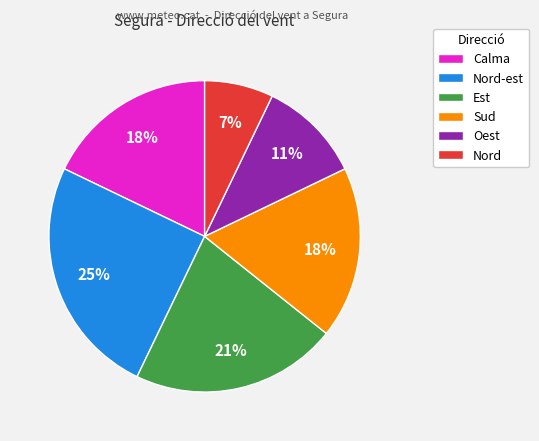

Which category has the smallest portion of the pie?

Nord